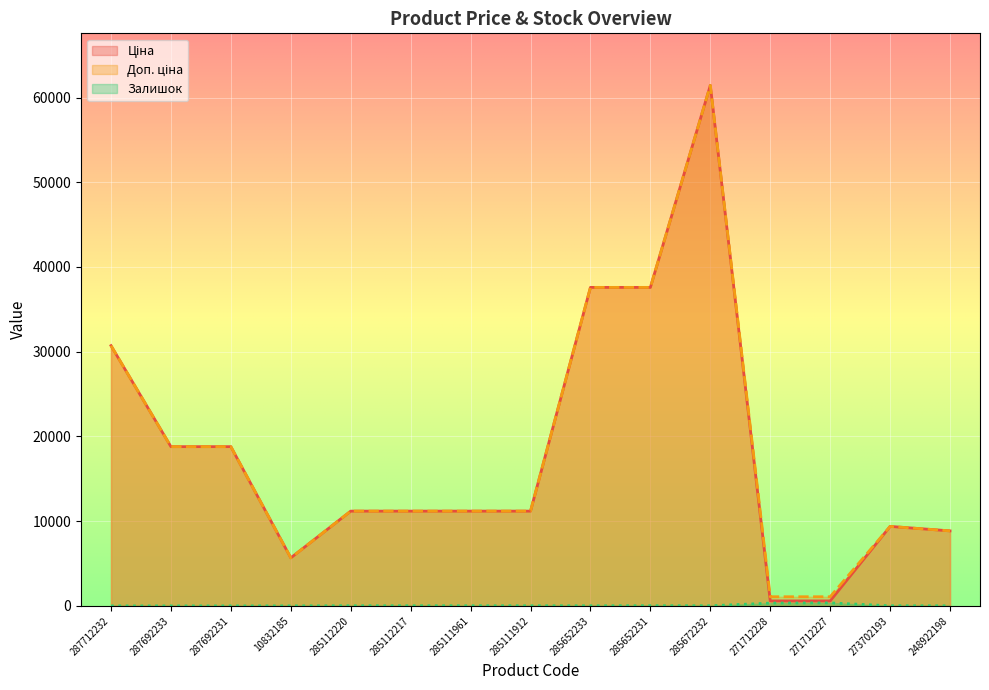

True or false: Залишок has a value of 17.0 at 285112217.

True